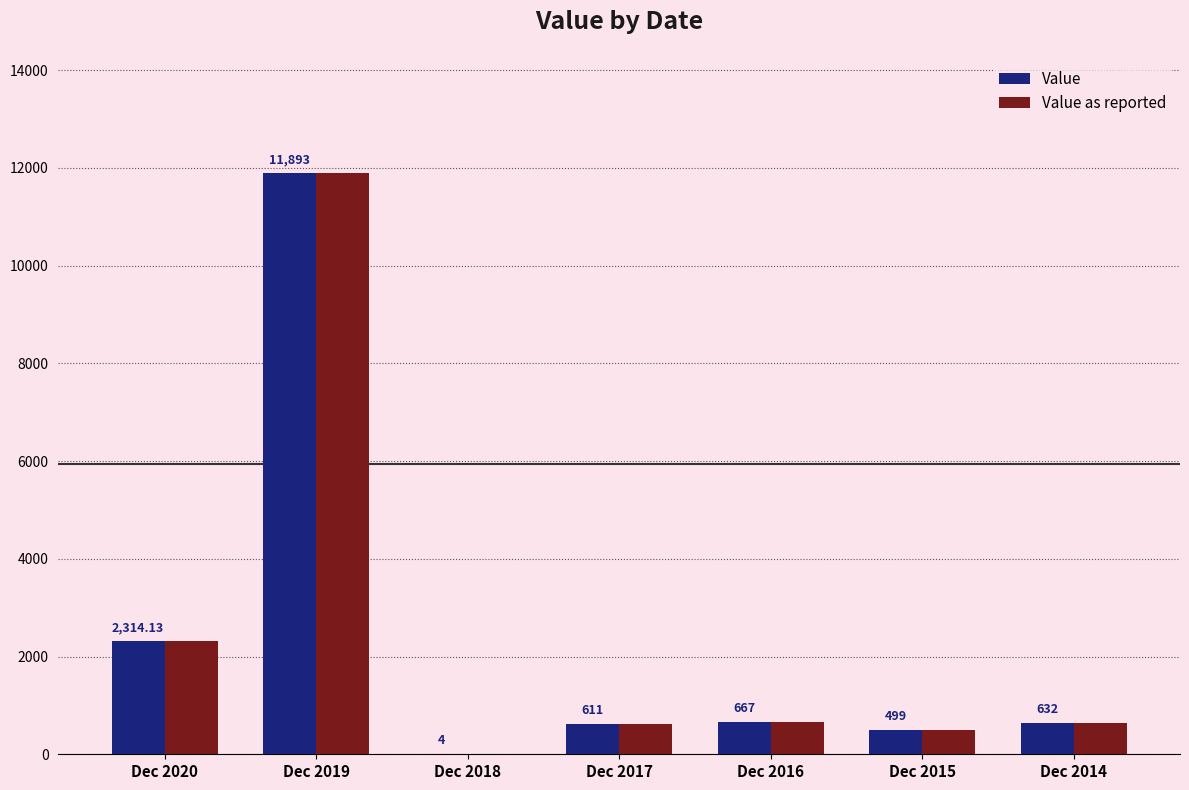

What is the sum of the Value as reported values at Dec 2014 and Dec 2017?

1243.0